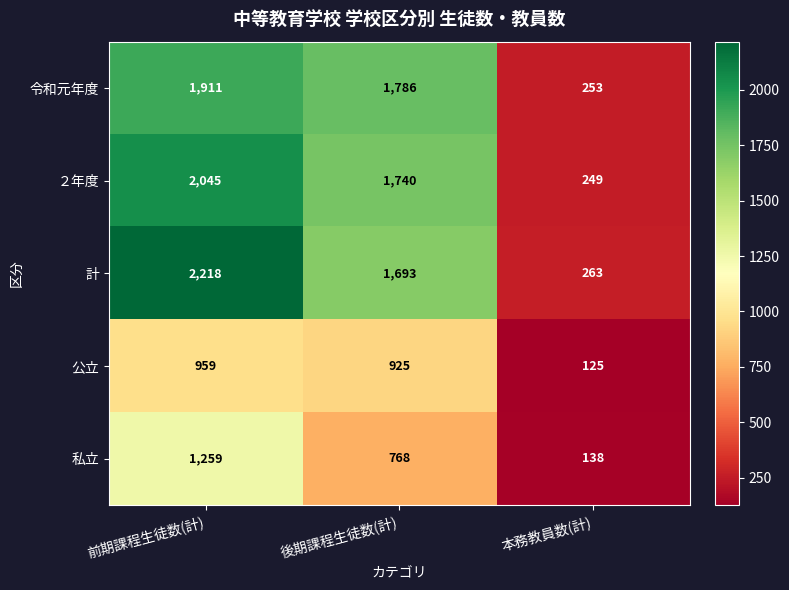

Reading right to left, extract all data points from this chart.

令和元年度: 253	1786	1911
２年度: 249	1740	2045
計: 263	1693	2218
公立: 125	925	959
私立: 138	768	1259